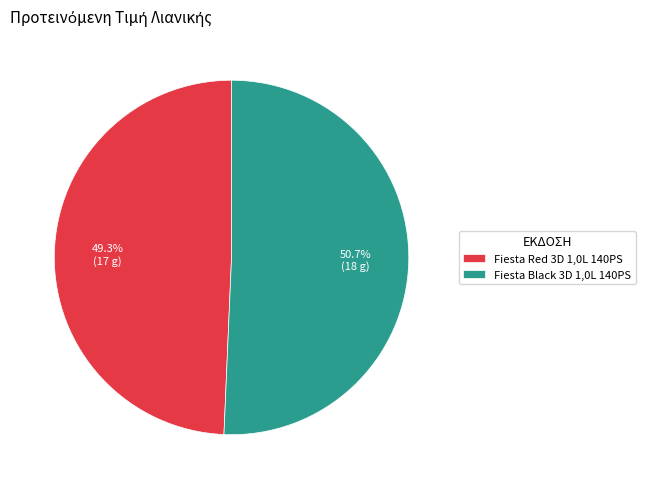

Does Fiesta Black 3D 1,0L 140PS represent more than half of the total?

Yes